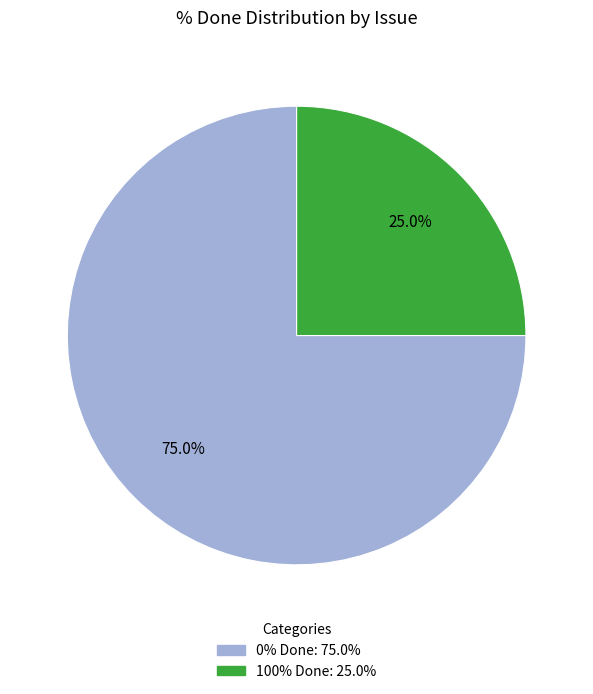

Is there a majority slice in this chart?

Yes